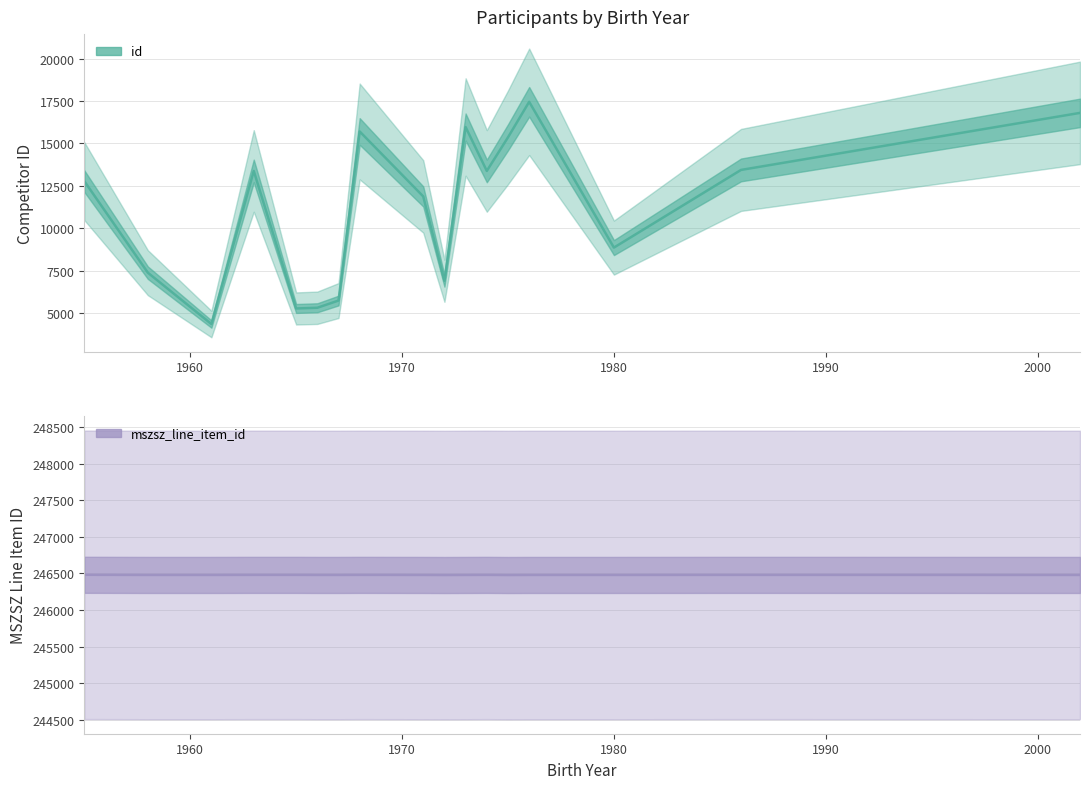

Is it true that id equals 6898 at 1972?

True